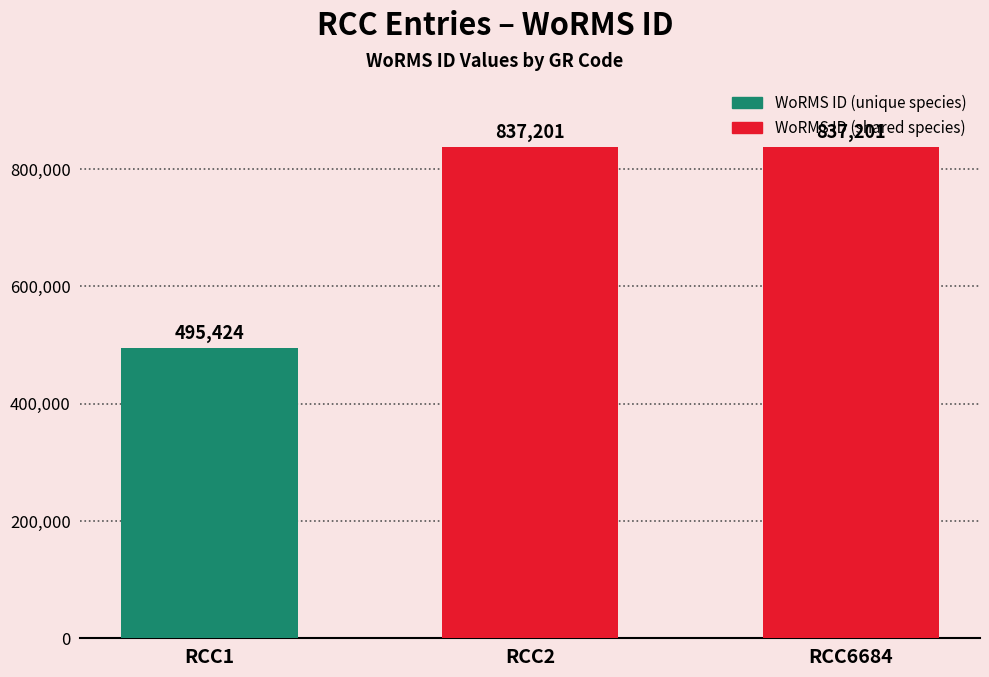

What is the average value?

723275